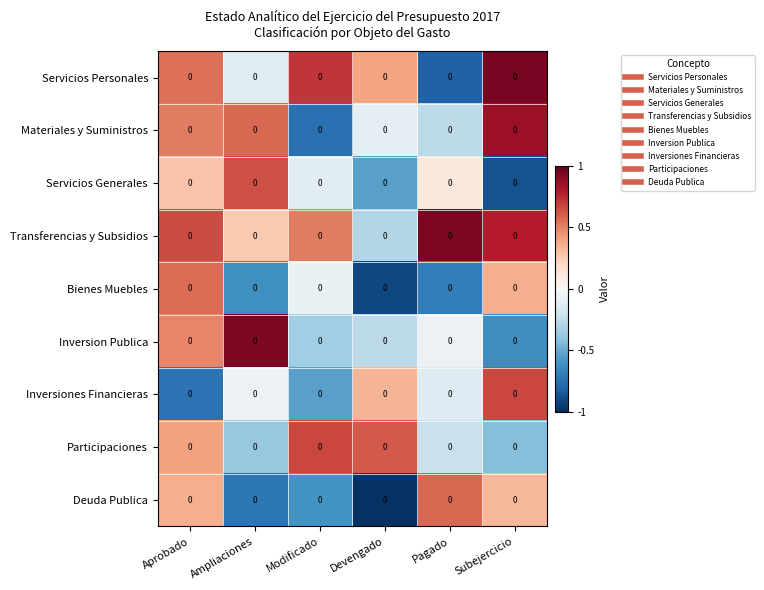

How many Deuda Publica values are between 0 and 1?

3